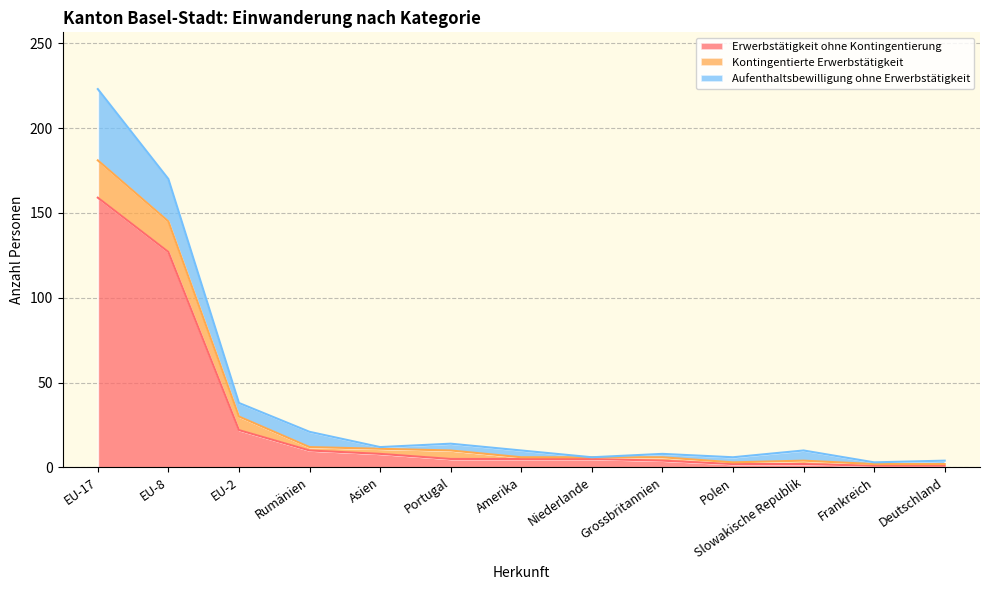

Between EU-17 and Deutschland, which is larger?

EU-17